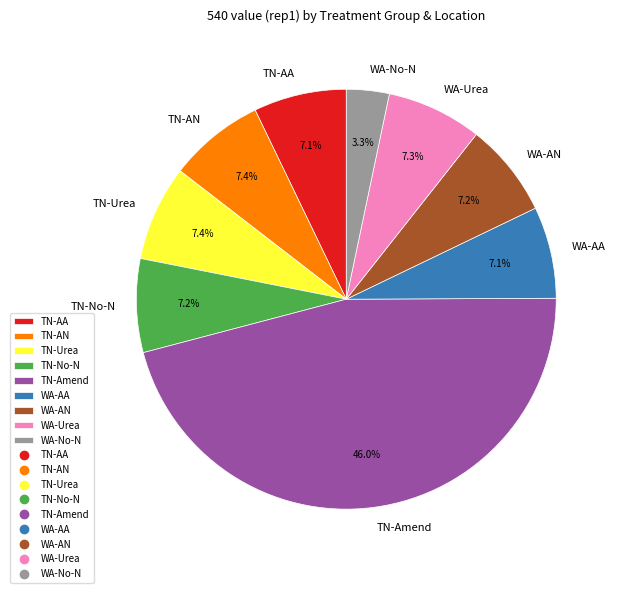

Which slice is the smallest?

WA-No-N